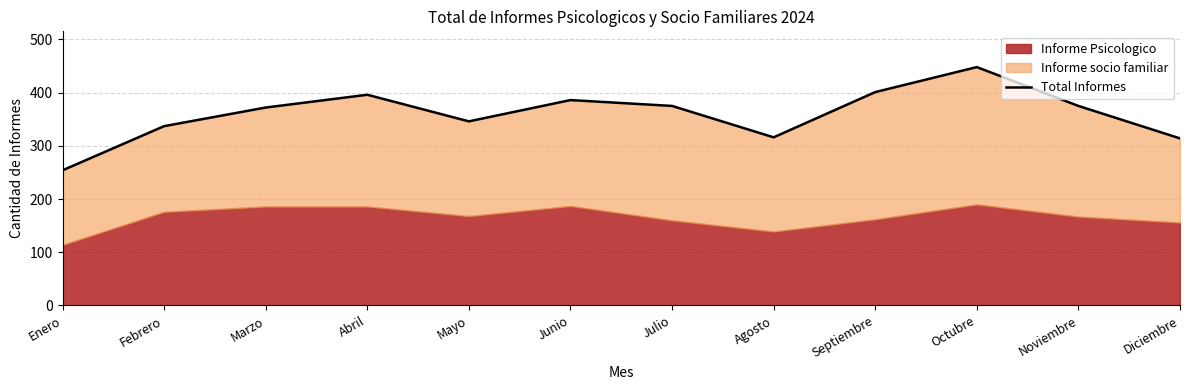

Which label corresponds to the smallest value in the chart?

Enero